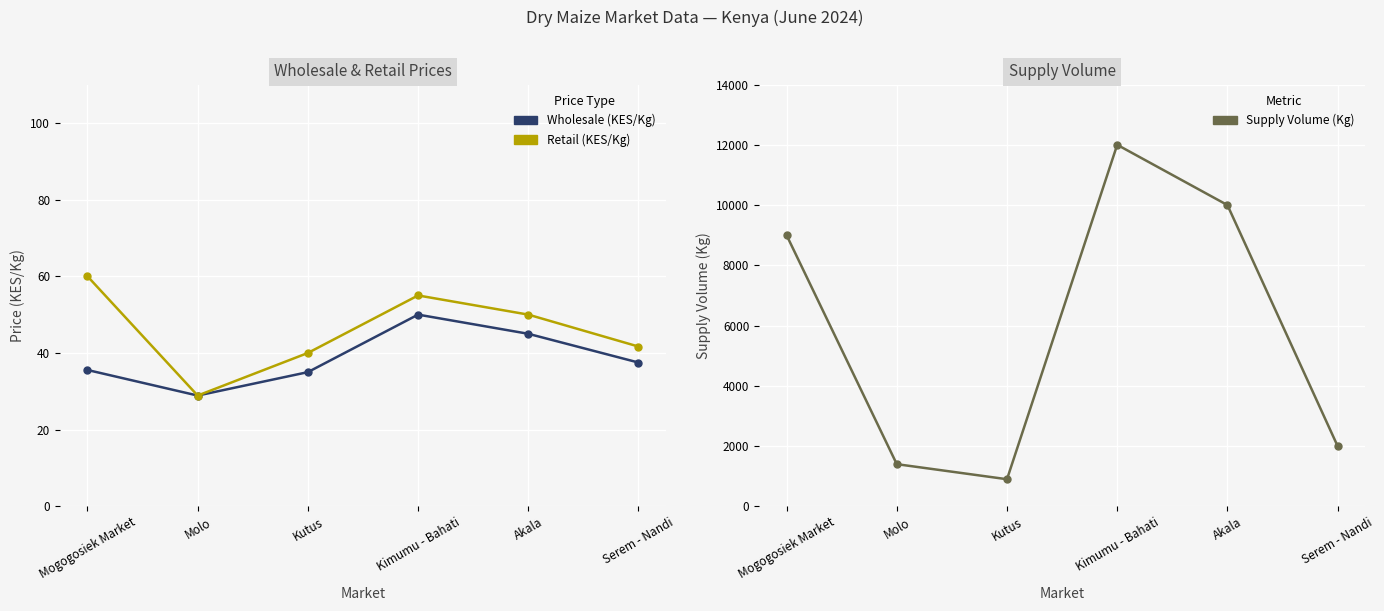

True or false: Supply Volume (Kg) and Wholesale (KES/Kg) intersect in this chart.

False